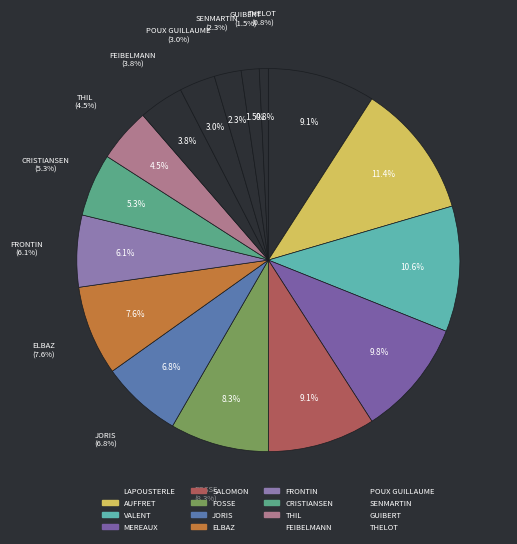

Which slice is the smallest?

THELOT